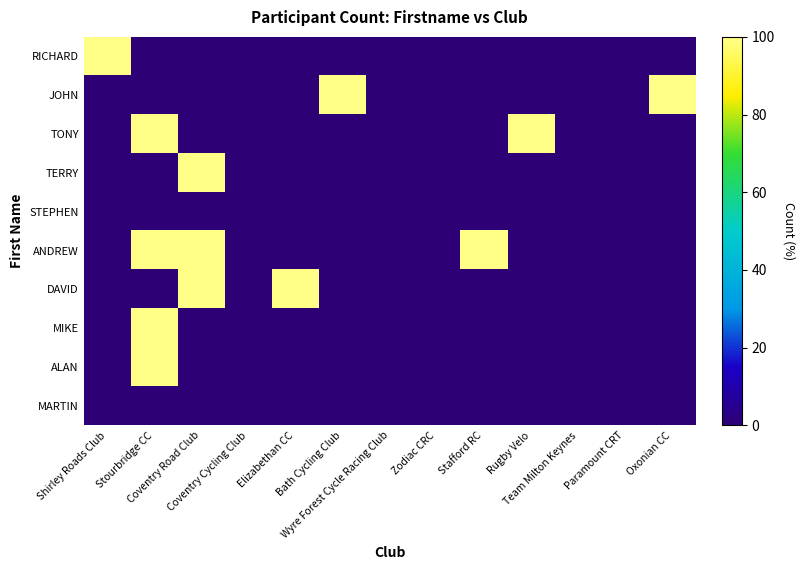

Reading left to right, what are all the values shown in this chart?

RICHARD: Shirley Roads Club=100	Stourbridge CC=0	Coventry Road Club=0	Coventry Cycling Club=0	Elizabethan CC=0	Bath Cycling Club=0	Wyre Forest Cycle Racing Club=0	Zodiac CRC=0	Stafford RC=0	Rugby Velo=0	Team Milton Keynes=0	Paramount CRT=0	Oxonian CC=0
JOHN: Shirley Roads Club=0	Stourbridge CC=0	Coventry Road Club=0	Coventry Cycling Club=0	Elizabethan CC=0	Bath Cycling Club=100	Wyre Forest Cycle Racing Club=0	Zodiac CRC=0	Stafford RC=0	Rugby Velo=0	Team Milton Keynes=0	Paramount CRT=0	Oxonian CC=100
TONY: Shirley Roads Club=0	Stourbridge CC=100	Coventry Road Club=0	Coventry Cycling Club=0	Elizabethan CC=0	Bath Cycling Club=0	Wyre Forest Cycle Racing Club=0	Zodiac CRC=0	Stafford RC=0	Rugby Velo=100	Team Milton Keynes=0	Paramount CRT=0	Oxonian CC=0
TERRY: Shirley Roads Club=0	Stourbridge CC=0	Coventry Road Club=100	Coventry Cycling Club=0	Elizabethan CC=0	Bath Cycling Club=0	Wyre Forest Cycle Racing Club=0	Zodiac CRC=0	Stafford RC=0	Rugby Velo=0	Team Milton Keynes=0	Paramount CRT=0	Oxonian CC=0
STEPHEN: Shirley Roads Club=0	Stourbridge CC=0	Coventry Road Club=0	Coventry Cycling Club=0	Elizabethan CC=0	Bath Cycling Club=0	Wyre Forest Cycle Racing Club=0	Zodiac CRC=0	Stafford RC=0	Rugby Velo=0	Team Milton Keynes=0	Paramount CRT=0	Oxonian CC=0
ANDREW: Shirley Roads Club=0	Stourbridge CC=100	Coventry Road Club=100	Coventry Cycling Club=0	Elizabethan CC=0	Bath Cycling Club=0	Wyre Forest Cycle Racing Club=0	Zodiac CRC=0	Stafford RC=100	Rugby Velo=0	Team Milton Keynes=0	Paramount CRT=0	Oxonian CC=0
DAVID: Shirley Roads Club=0	Stourbridge CC=0	Coventry Road Club=100	Coventry Cycling Club=0	Elizabethan CC=100	Bath Cycling Club=0	Wyre Forest Cycle Racing Club=0	Zodiac CRC=0	Stafford RC=0	Rugby Velo=0	Team Milton Keynes=0	Paramount CRT=0	Oxonian CC=0
MIKE: Shirley Roads Club=0	Stourbridge CC=100	Coventry Road Club=0	Coventry Cycling Club=0	Elizabethan CC=0	Bath Cycling Club=0	Wyre Forest Cycle Racing Club=0	Zodiac CRC=0	Stafford RC=0	Rugby Velo=0	Team Milton Keynes=0	Paramount CRT=0	Oxonian CC=0
ALAN: Shirley Roads Club=0	Stourbridge CC=100	Coventry Road Club=0	Coventry Cycling Club=0	Elizabethan CC=0	Bath Cycling Club=0	Wyre Forest Cycle Racing Club=0	Zodiac CRC=0	Stafford RC=0	Rugby Velo=0	Team Milton Keynes=0	Paramount CRT=0	Oxonian CC=0
MARTIN: Shirley Roads Club=0	Stourbridge CC=0	Coventry Road Club=0	Coventry Cycling Club=0	Elizabethan CC=0	Bath Cycling Club=0	Wyre Forest Cycle Racing Club=0	Zodiac CRC=0	Stafford RC=0	Rugby Velo=0	Team Milton Keynes=0	Paramount CRT=0	Oxonian CC=0